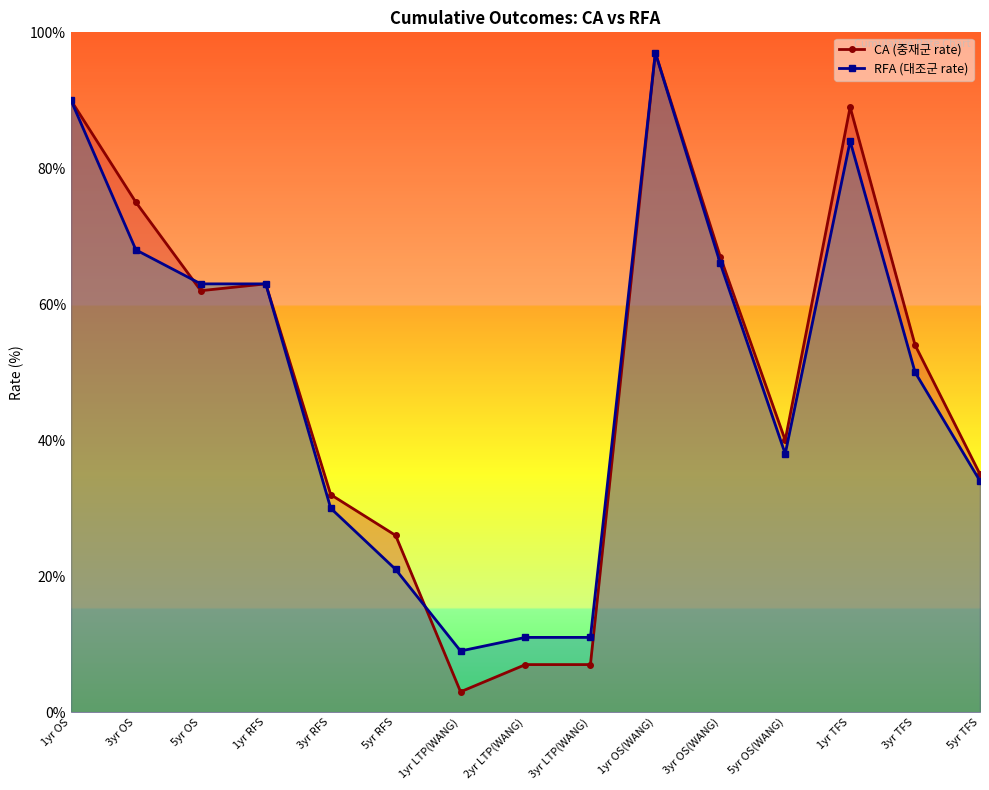

What is the difference between the second highest and minimum values in the RFA (대조군 rate) series?

81